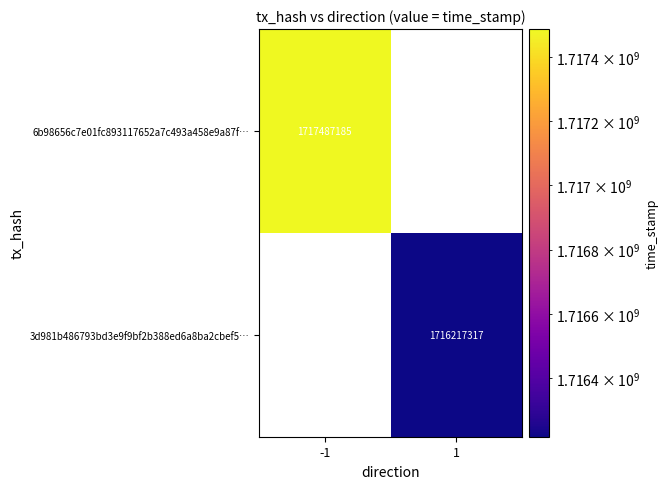

True or false: 6b98656c7e01fc893117652a7c493a458e9a87f… has a value of 1717487185 at -1.

True